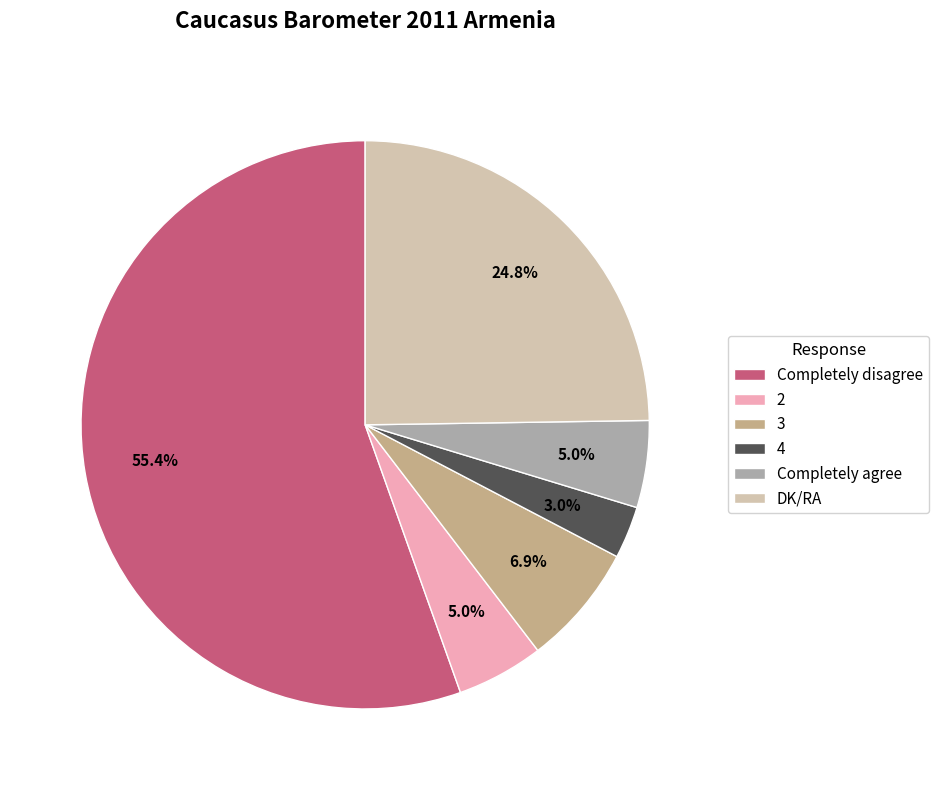

To the nearest percent, what is the average slice percentage?

17%